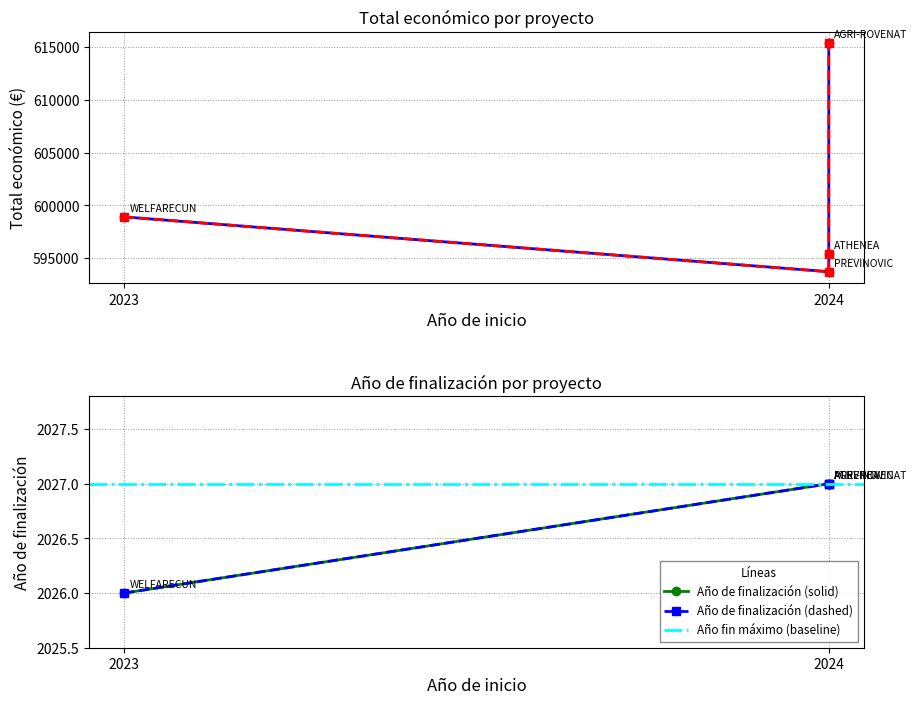

What is the total value across all series at 2024?

595742